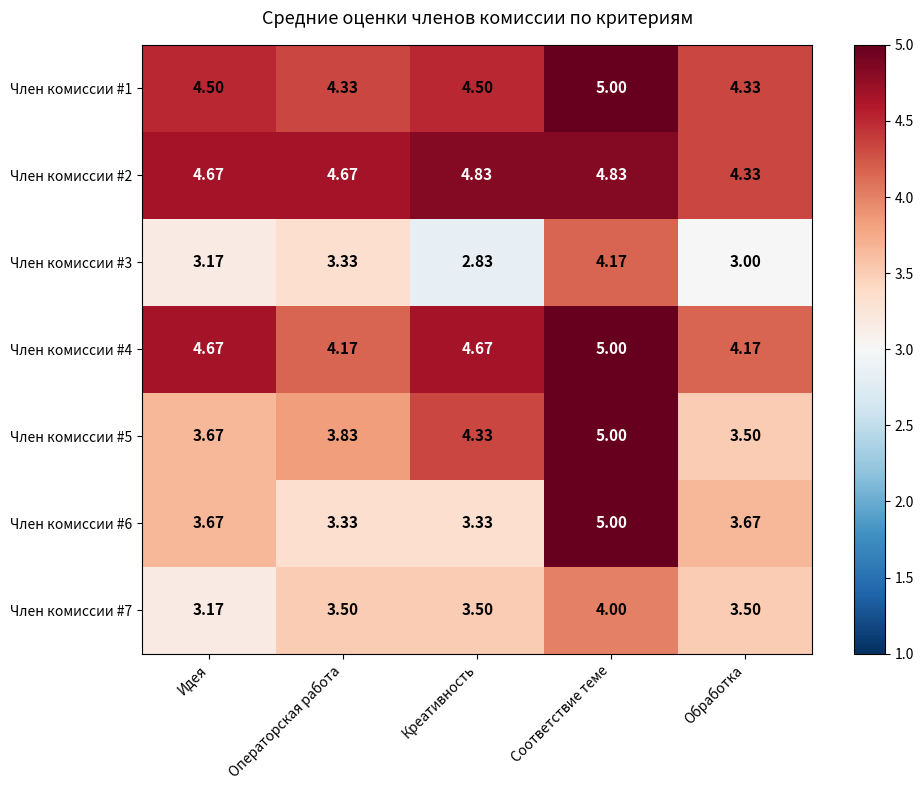

Which label corresponds to the smallest value in the chart?

Креативность